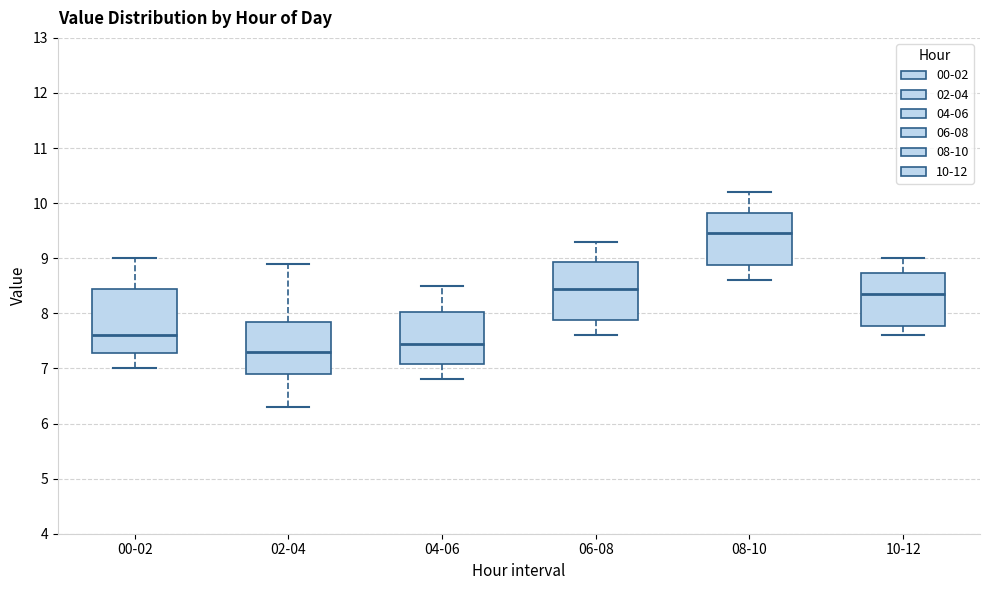

Reading left to right, transcribe this box plot: for each box, give where its median line is, the range the box spans, and where its two whiskers end, as read against the y-axis. The values are not printed on the chart, so give them approximately, as read against the axis.

00-02: median 7.6, box 7.3 to 8.5, whiskers 7.0 to 9.0
02-04: median 7.3, box 6.9 to 7.9, whiskers 6.3 to 8.9
04-06: median 7.5, box 7.1 to 8.0, whiskers 6.8 to 8.5
06-08: median 8.5, box 7.9 to 8.9, whiskers 7.6 to 9.3
08-10: median 9.5, box 8.9 to 9.8, whiskers 8.6 to 10.2
10-12: median 8.4, box 7.8 to 8.7, whiskers 7.6 to 9.0